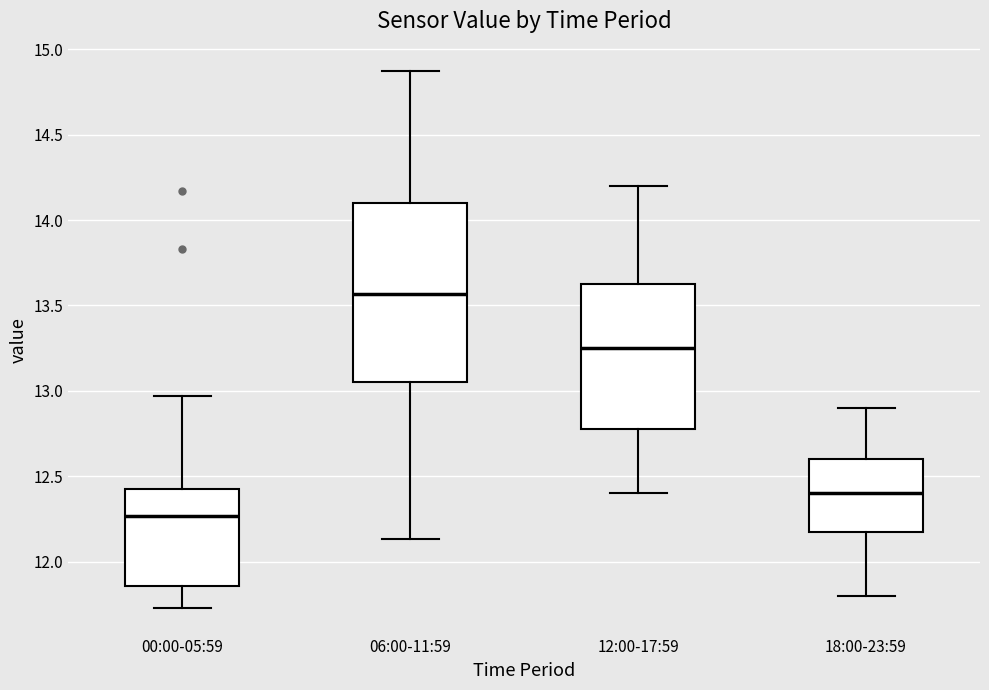

Which box has the lowest median line?

00:00-05:59